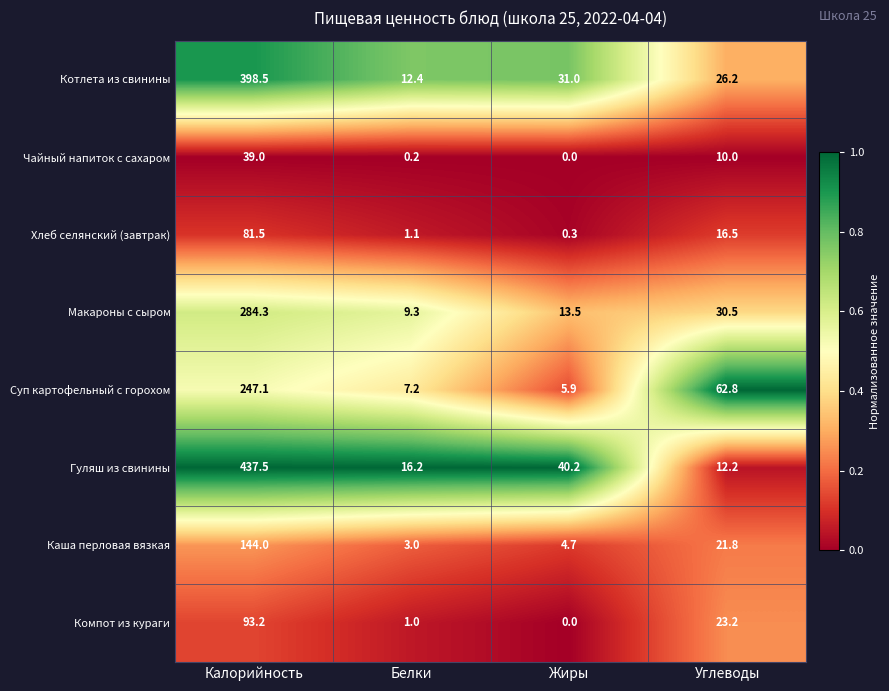

At how many categories does at least one series exceed 0?

4